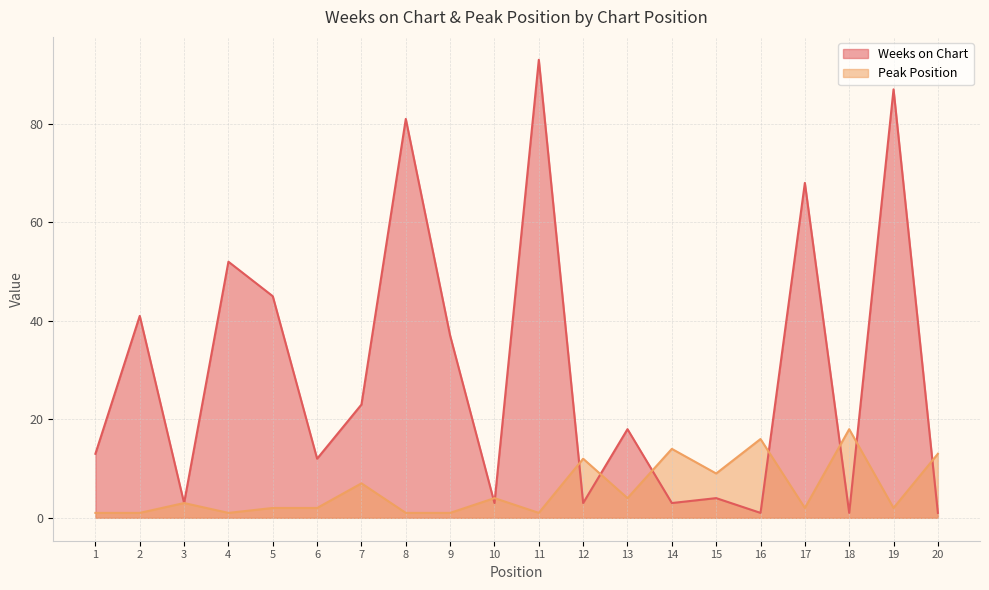

Is the value of Peak Position at 5 greater than the value of Weeks on Chart at 15?

No